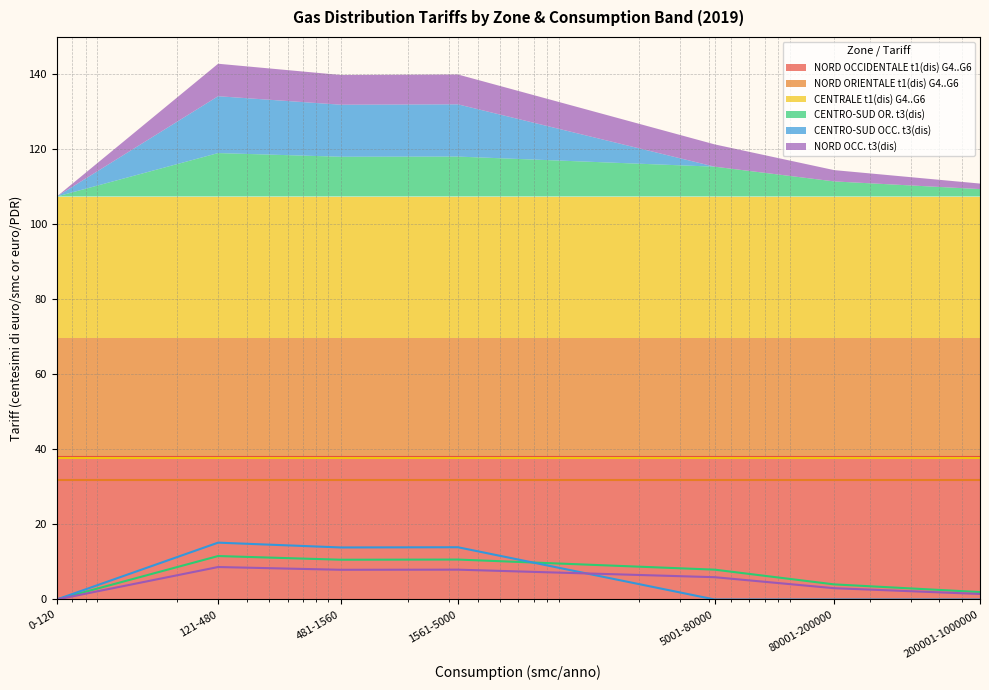

Is it true that CENTRO-SUD OCC. t3(dis) equals 15.1 at 121-480?

True